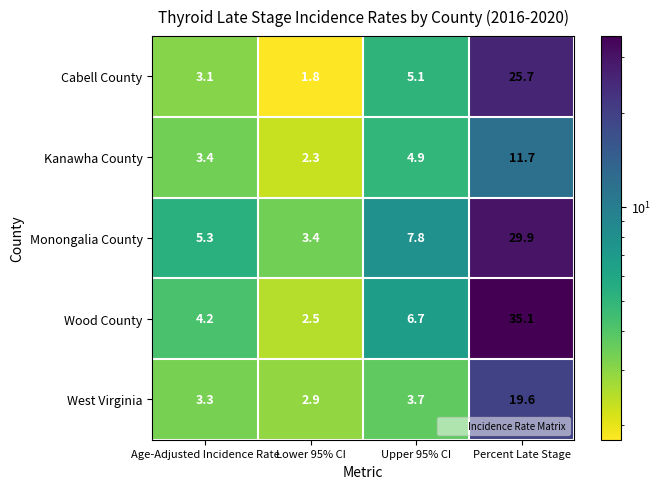

Reading right to left, list all the values displayed in this chart.

Cabell County: Percent Late Stage=25.7	Upper 95% CI=5.1	Lower 95% CI=1.8	Age-Adjusted Incidence Rate=3.1
Kanawha County: Percent Late Stage=11.7	Upper 95% CI=4.9	Lower 95% CI=2.3	Age-Adjusted Incidence Rate=3.4
Monongalia County: Percent Late Stage=29.9	Upper 95% CI=7.8	Lower 95% CI=3.4	Age-Adjusted Incidence Rate=5.3
Wood County: Percent Late Stage=35.1	Upper 95% CI=6.7	Lower 95% CI=2.5	Age-Adjusted Incidence Rate=4.2
West Virginia: Percent Late Stage=19.6	Upper 95% CI=3.7	Lower 95% CI=2.9	Age-Adjusted Incidence Rate=3.3